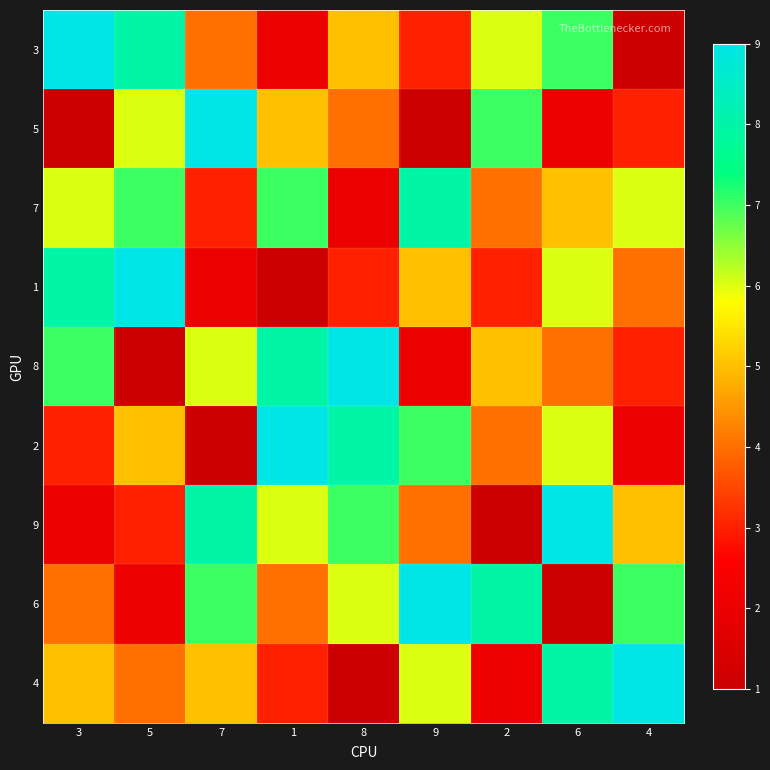

At which category is the sum across all series the highest?

6